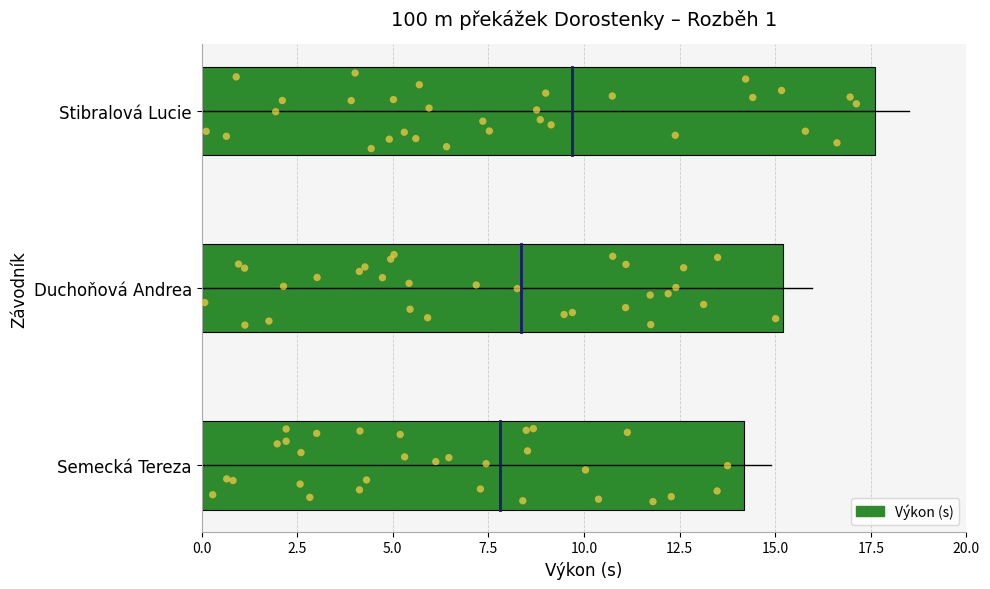

Which has a higher value, Stibralová Lucie or Semecká Tereza?

Stibralová Lucie